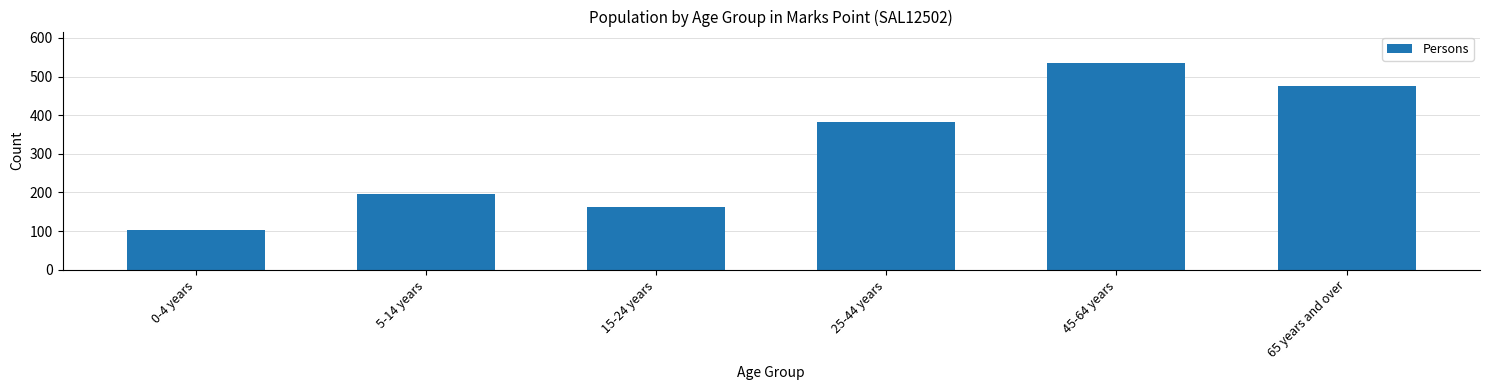

Reading left to right, list all the values displayed in this chart.

103	197	162	382	536	475